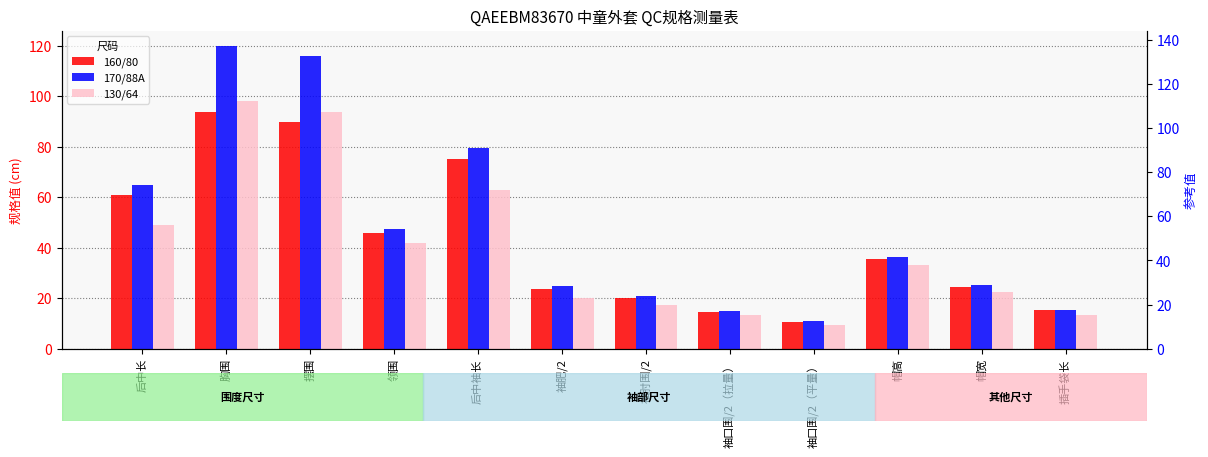

What is the label of the 12th bar from the left?

插手袋长